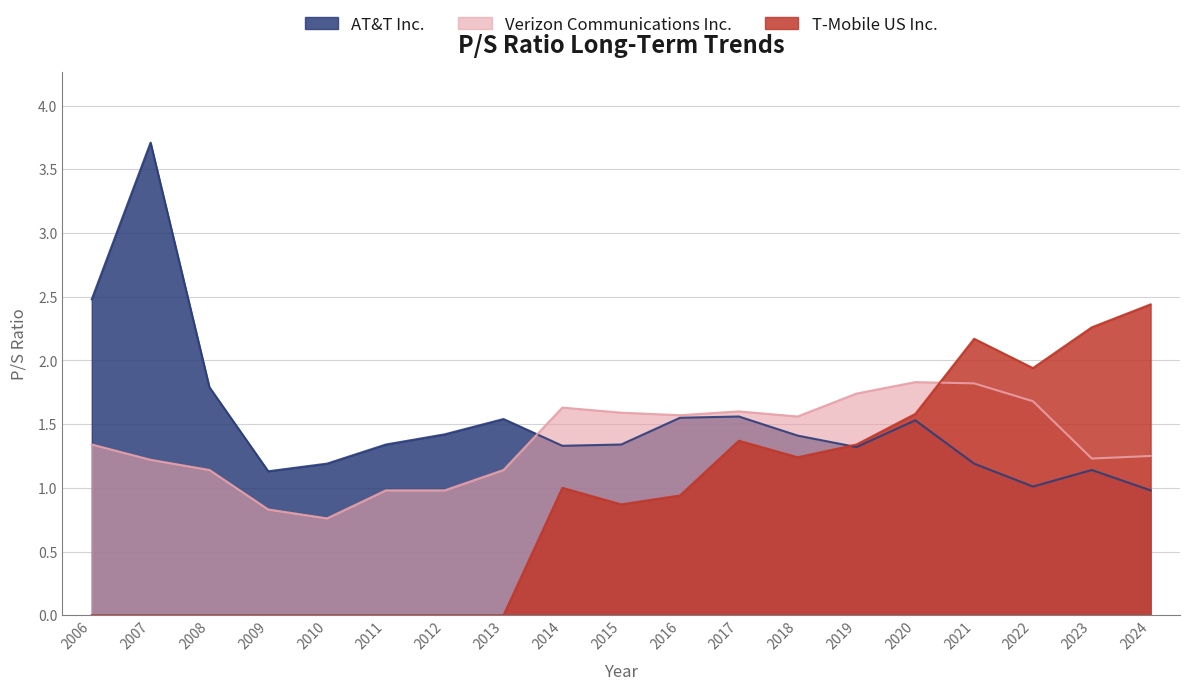

What is the value of the AT&T Inc. point at the 8th from the left?

1.5